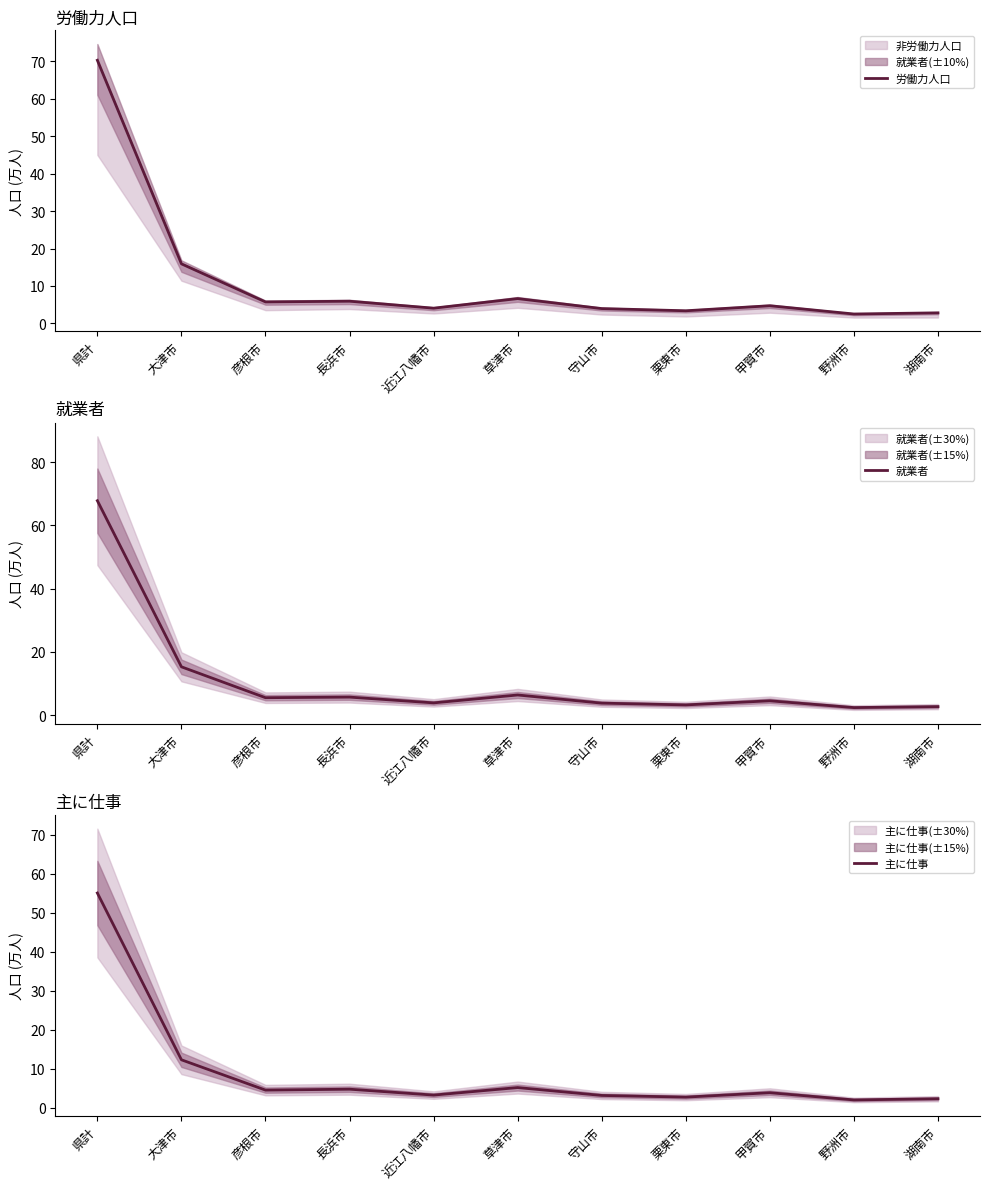

Is it true that 就業者 equals 6.4 at 草津市?

True